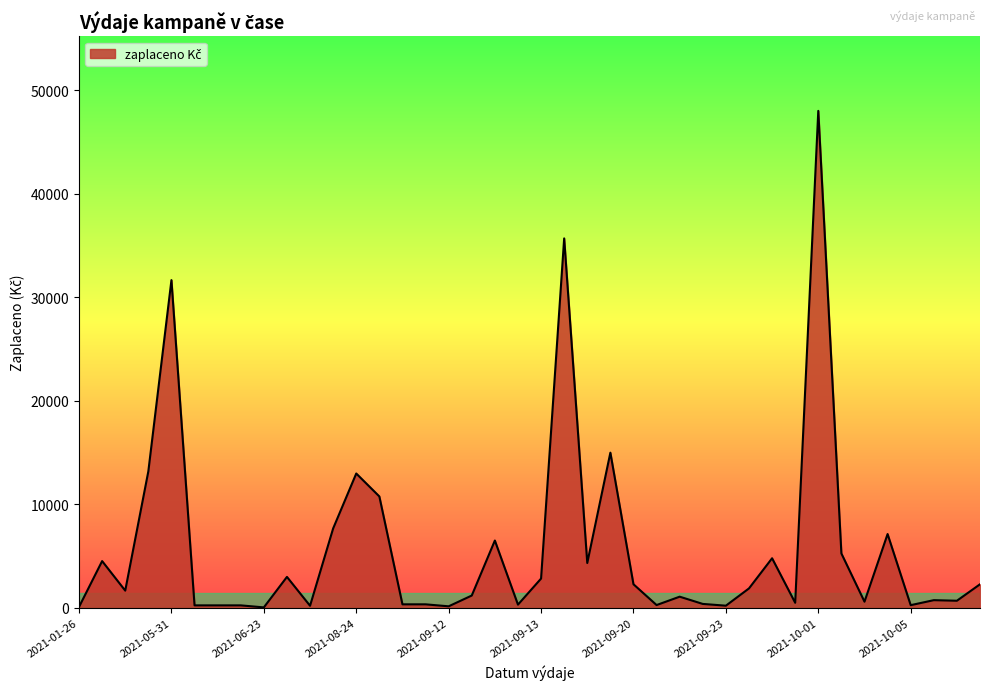

What is the greatest value displayed?

48012.8